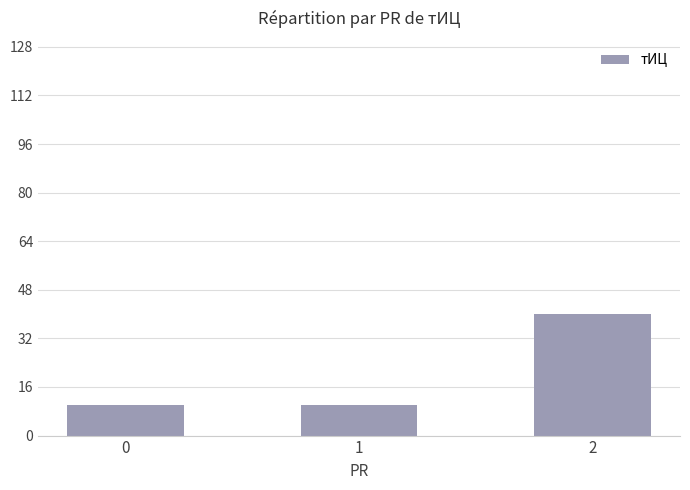

True or false: the data shows 40 at 2.

True